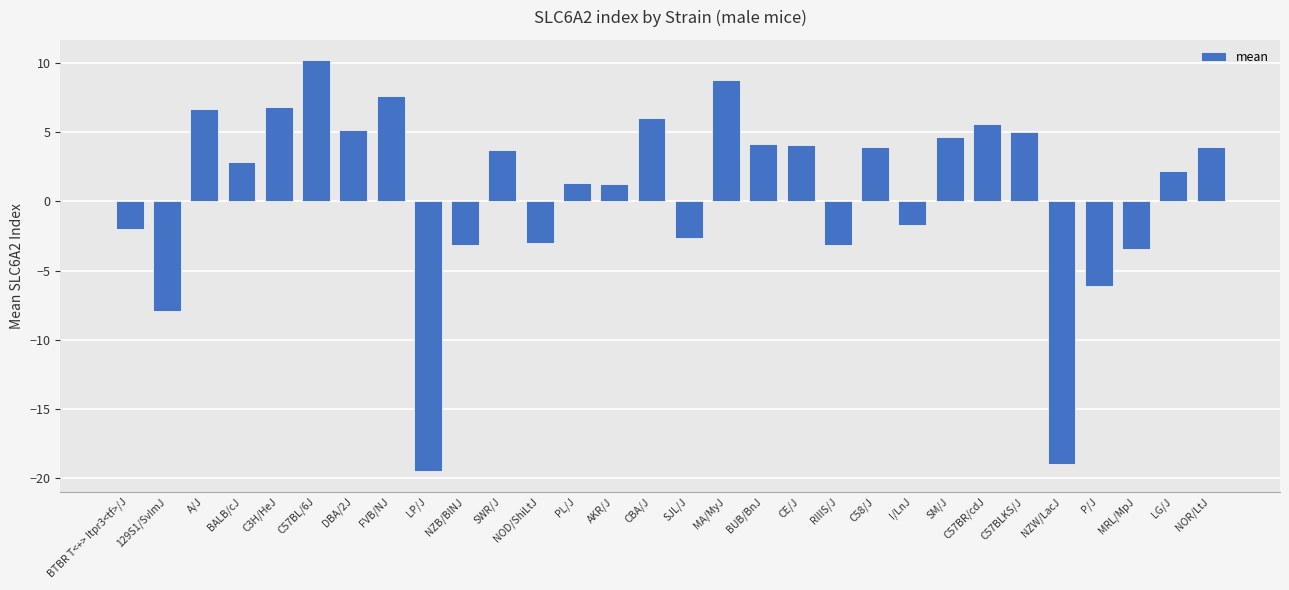

What is the smallest value displayed?

-19.5